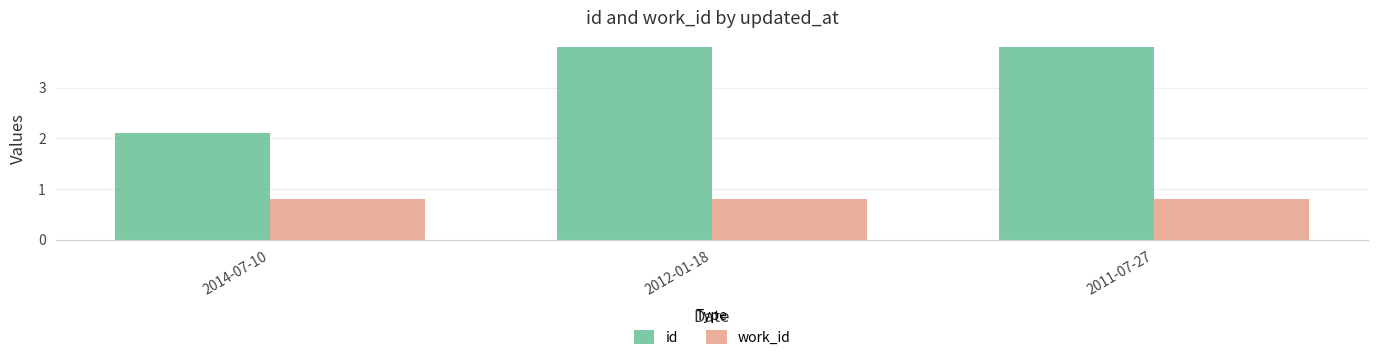

What is the average value of the work_id series?

0.8